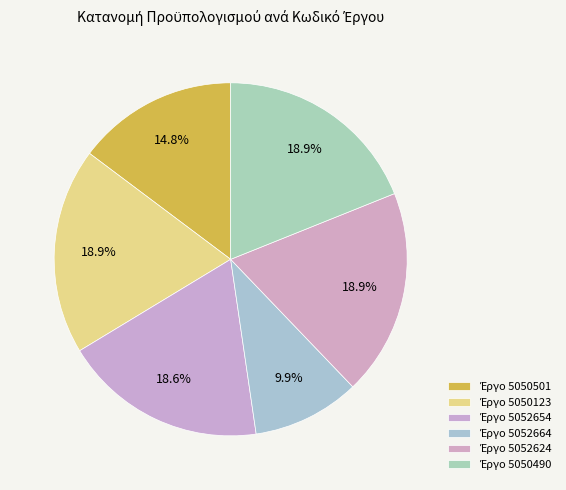

How many segments does this pie chart have?

6